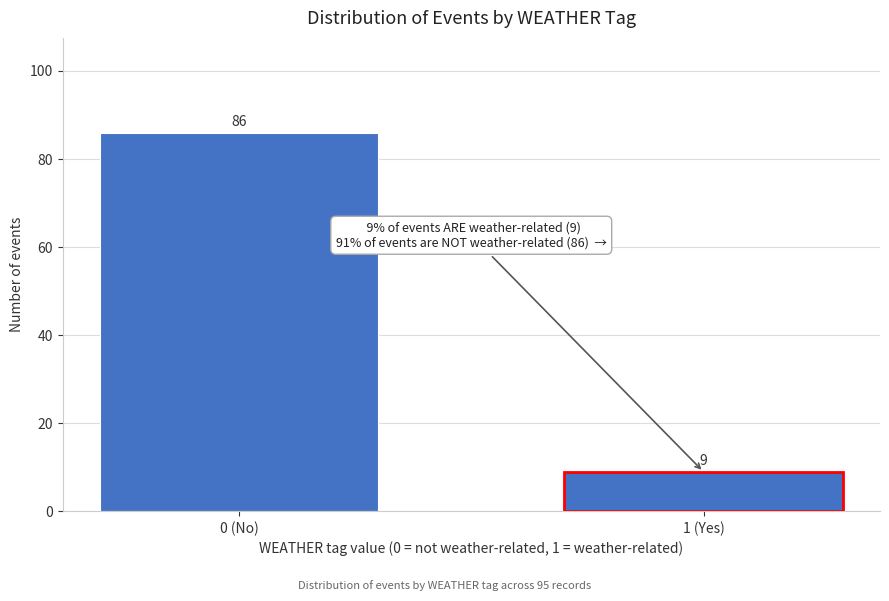

Reading left to right, what are all the values shown in this chart?

0 (No)=86	1 (Yes)=9